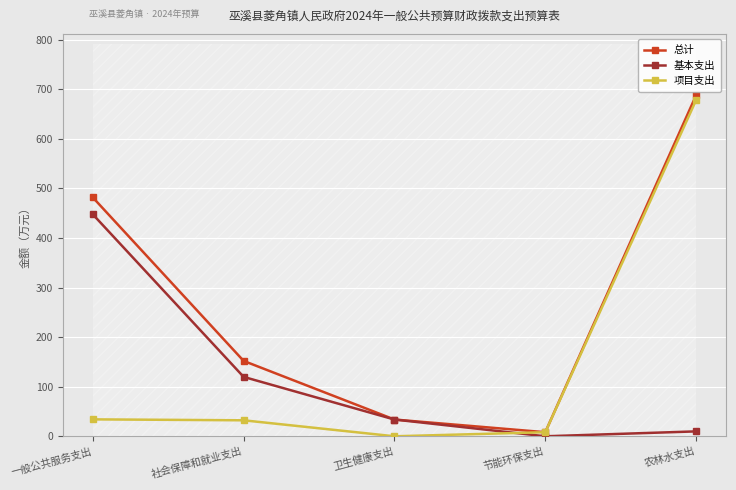

At which label is 总计 closest to 348?

一般公共服务支出